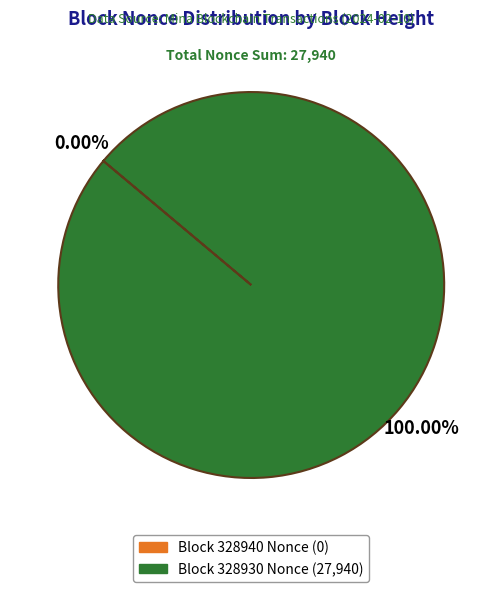

Does any single category account for the majority?

Yes